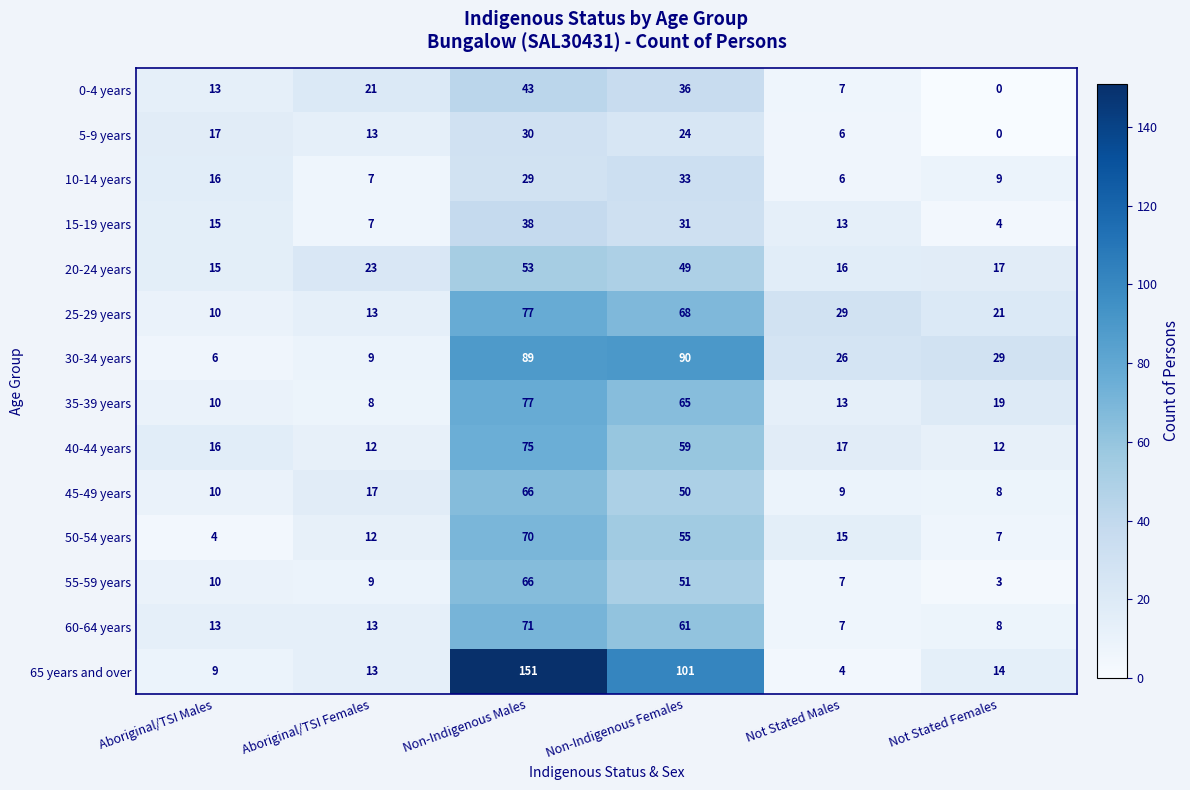

At which label does 30-34 years first exceed 29?

Non-Indigenous Males